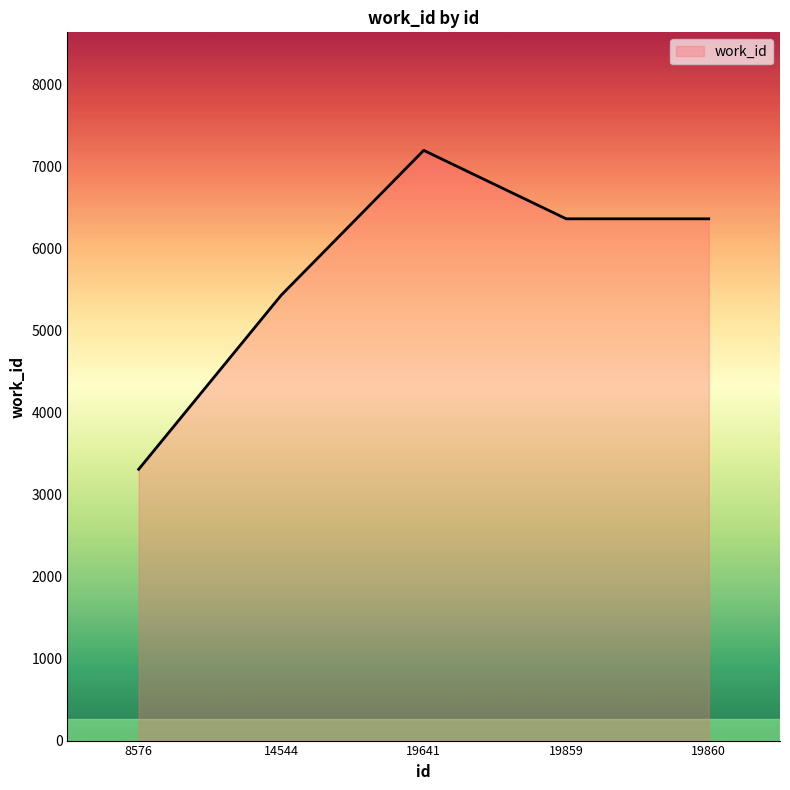

Where is the data nearest to the value 5255?

14544